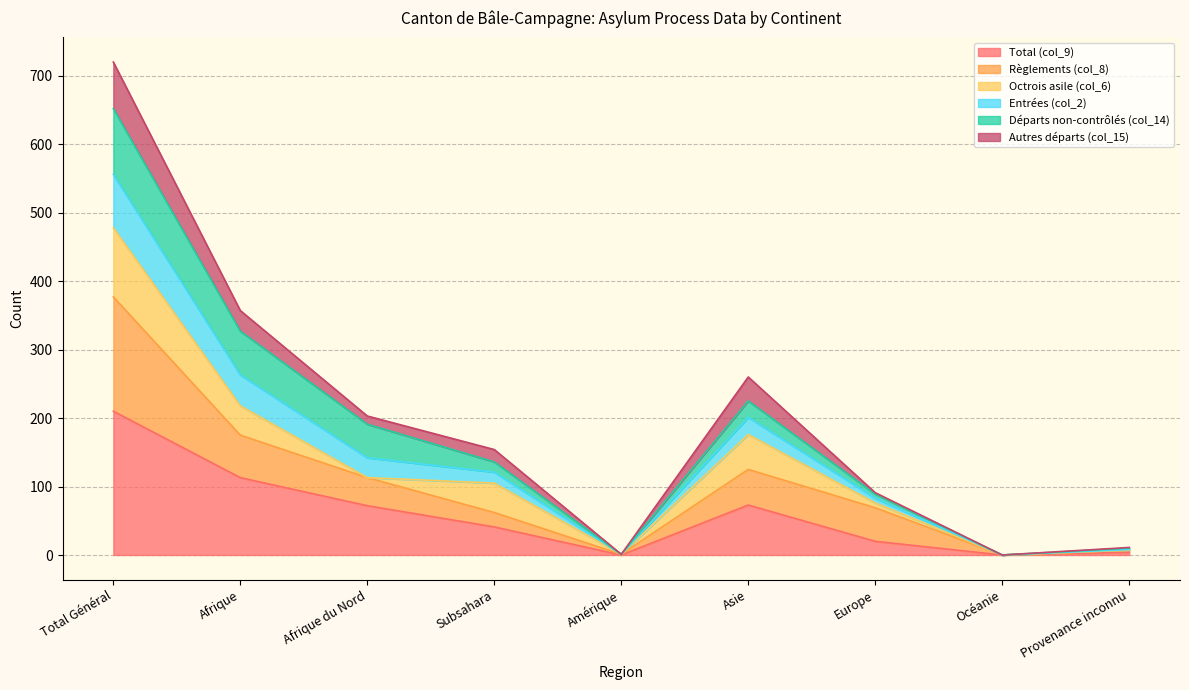

True or false: Entrées (col_2) and Règlements (col_8) cross at least once.

False